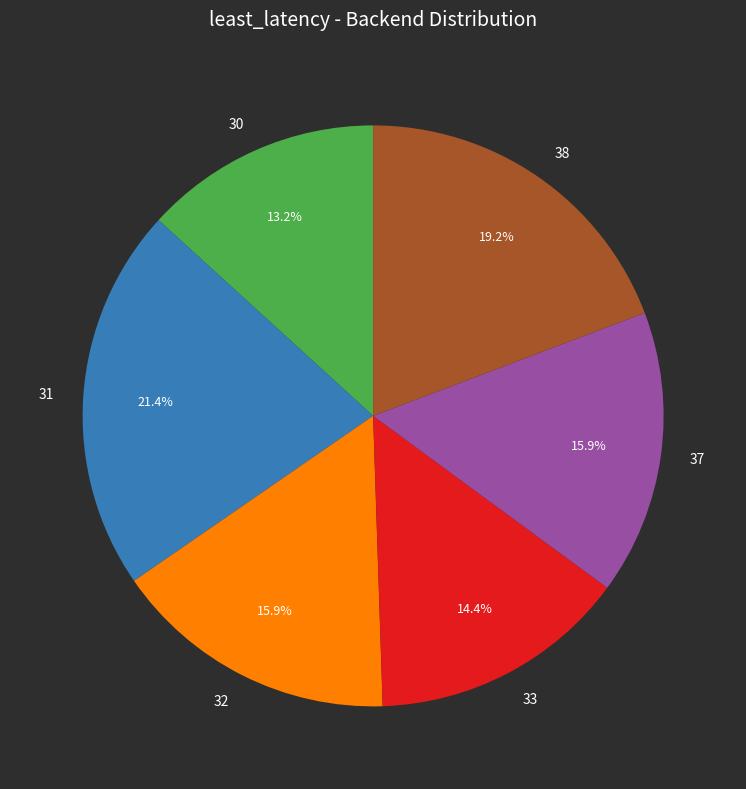

How many slices are in this pie chart?

6